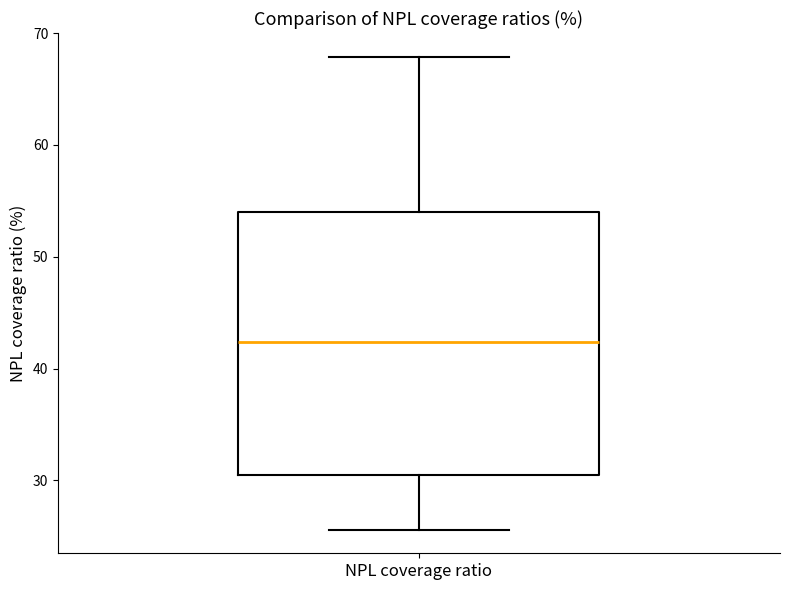

Transcribe this box plot: give where the median line is, the range the box spans, and where the two whiskers end, as read against the y-axis. The values are not printed on the chart, so give them approximately, as read against the axis.

median 42, box 30 to 54, whiskers 26 to 68